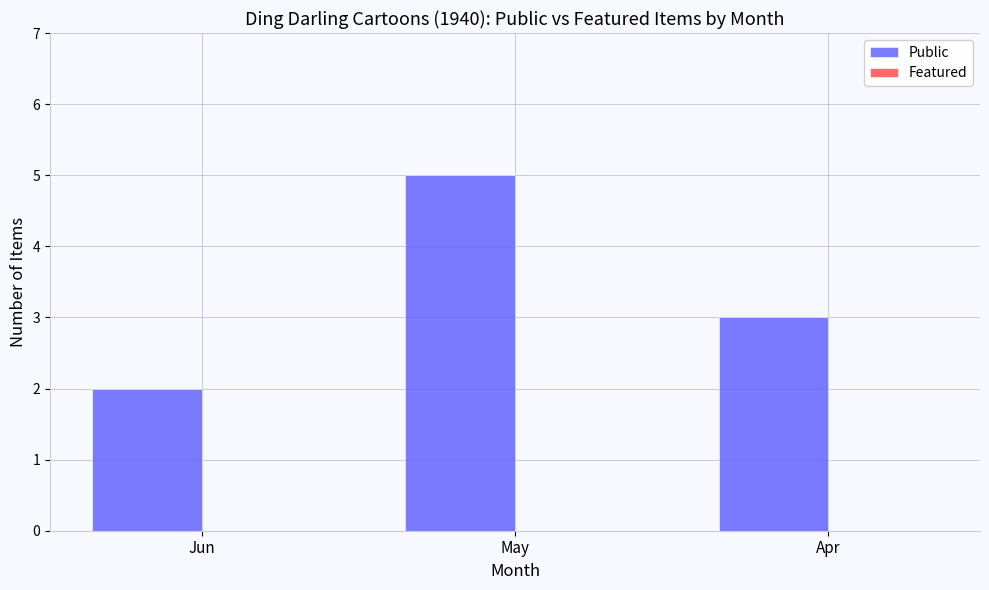

Reading left to right, what are all the values shown in this chart?

2	5	3